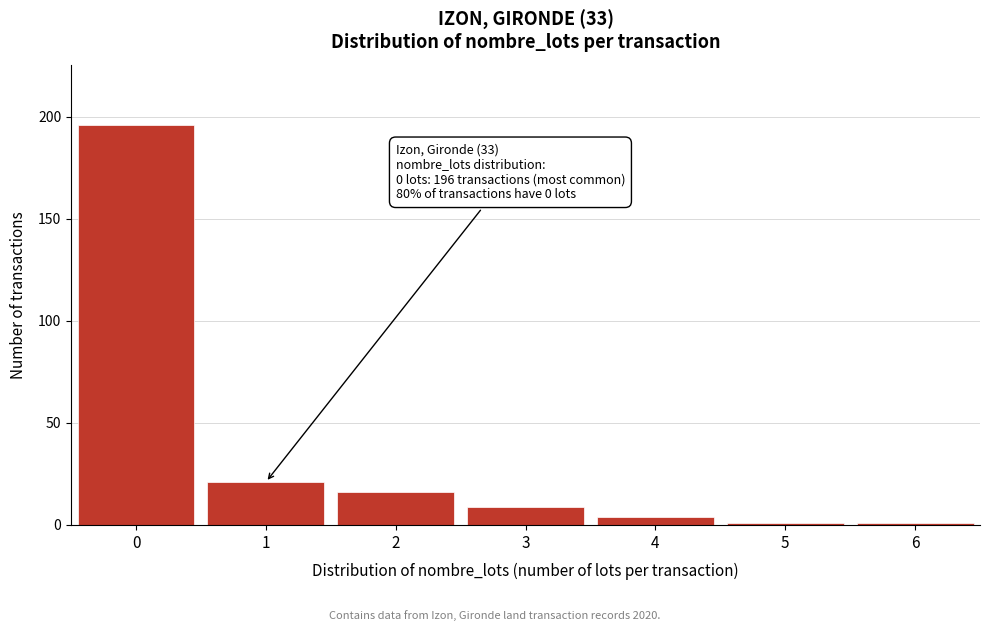

Reading right to left, extract all data points from this chart.

6=1	5=1	4=4	3=9	2=16	1=21	0=196